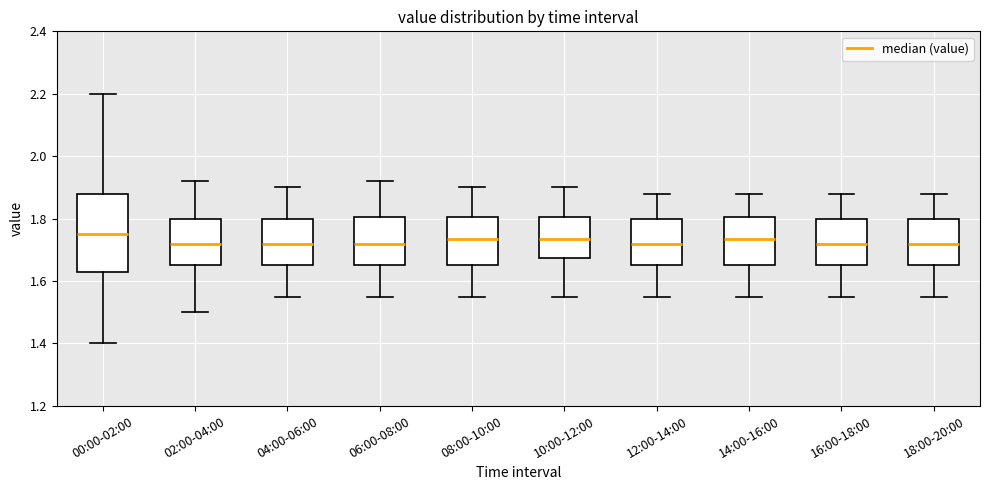

Comparing the boxes themselves (not the whiskers), which one is the tallest?

00:00-02:00